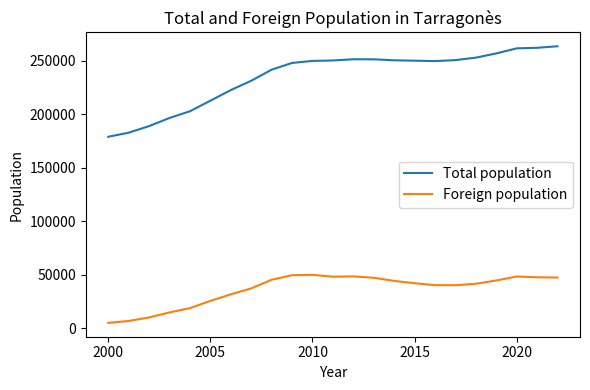

Which series has the largest range (max minus min)?

Total population